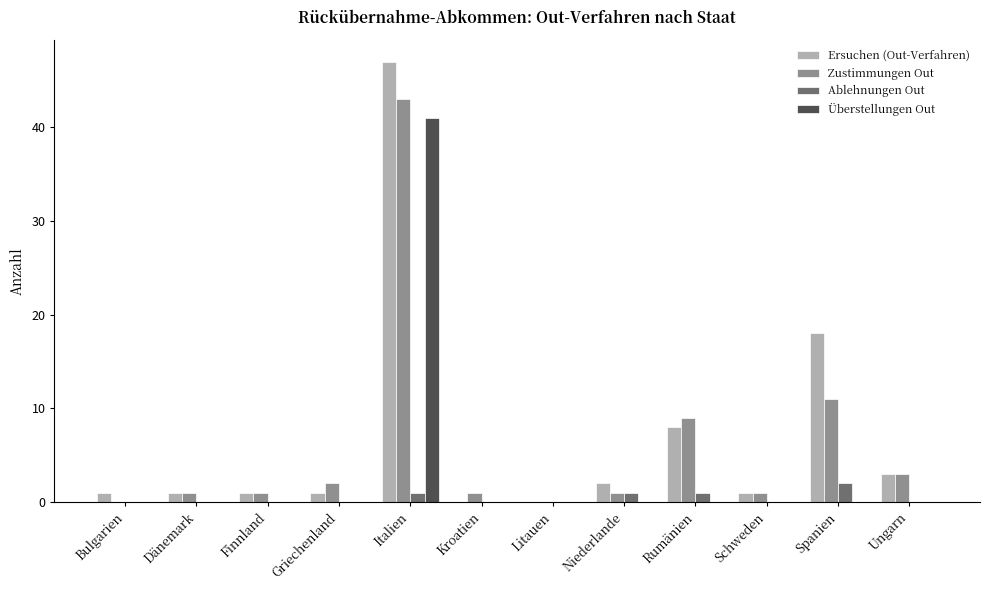

Which series has the largest total across all categories?

Ersuchen (Out-Verfahren)